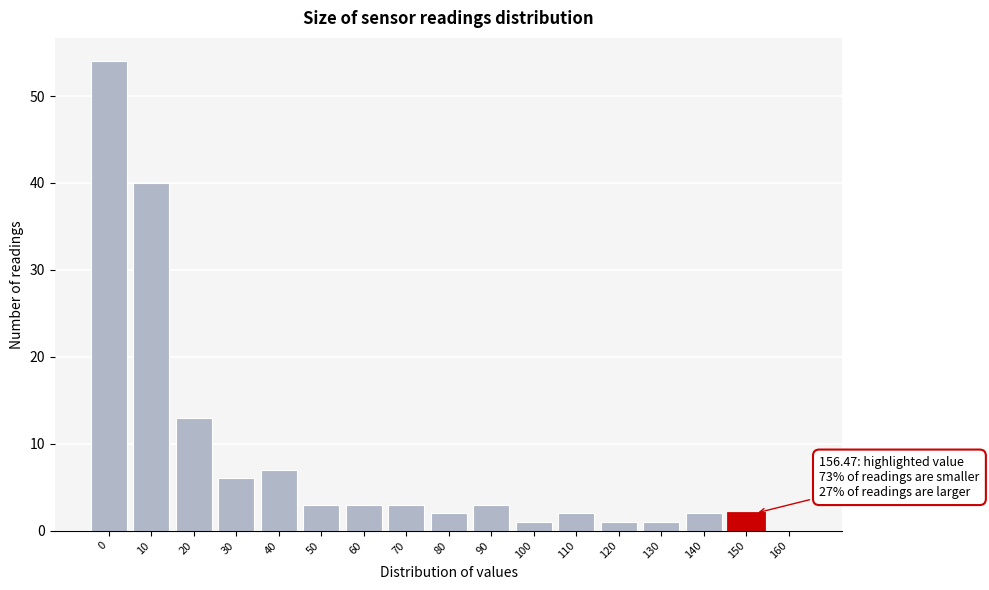

Reading right to left, extract all data points from this chart.

160=0	150=2	140=2	130=1	120=1	110=2	100=1	90=3	80=2	70=3	60=3	50=3	40=7	30=6	20=13	10=40	0=54